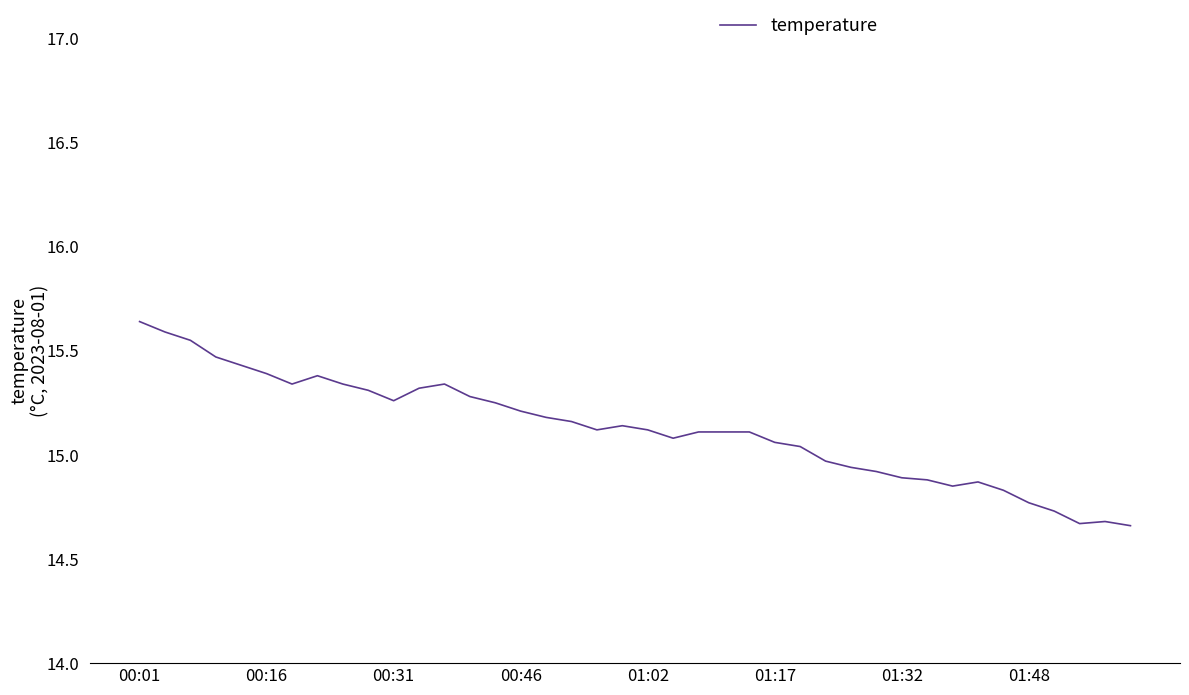

What is the difference between the maximum and minimum values?

1.0